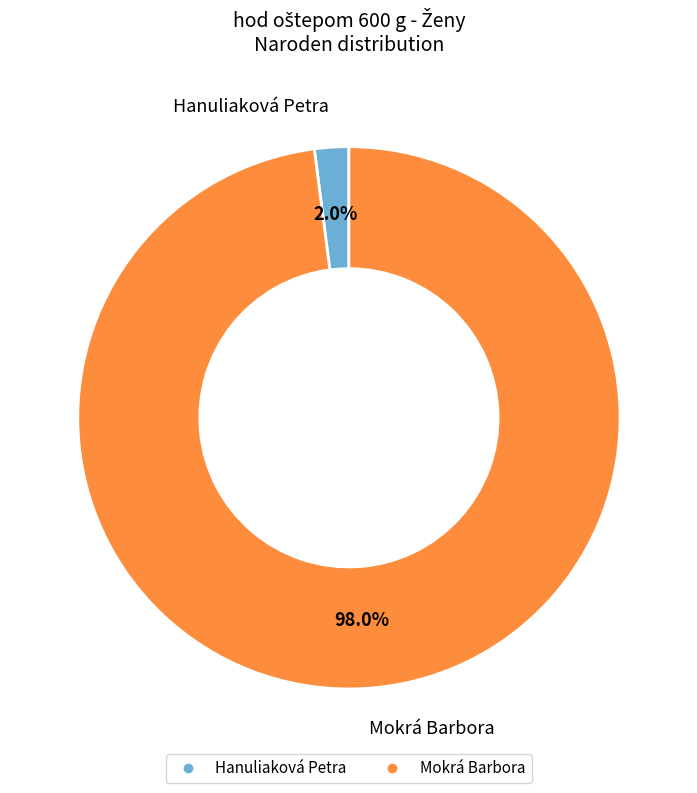

Rank the categories by value from highest to lowest.

Mokrá Barbora, Hanuliaková Petra